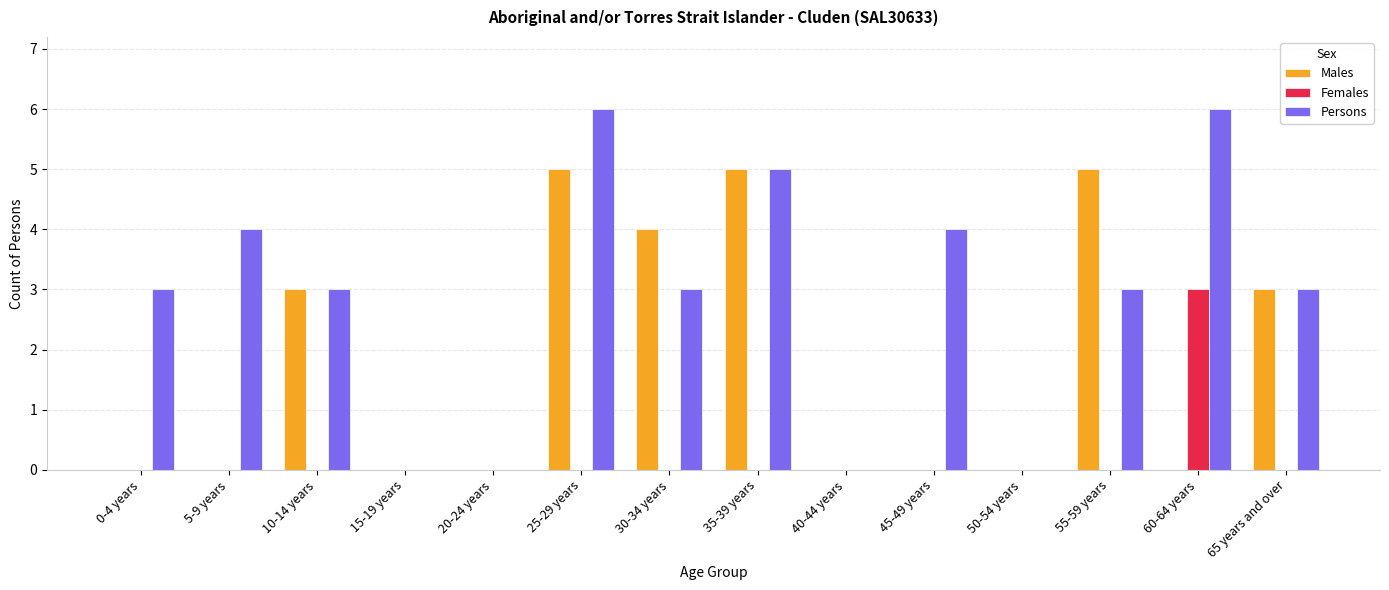

How many groups of bars are there?

14